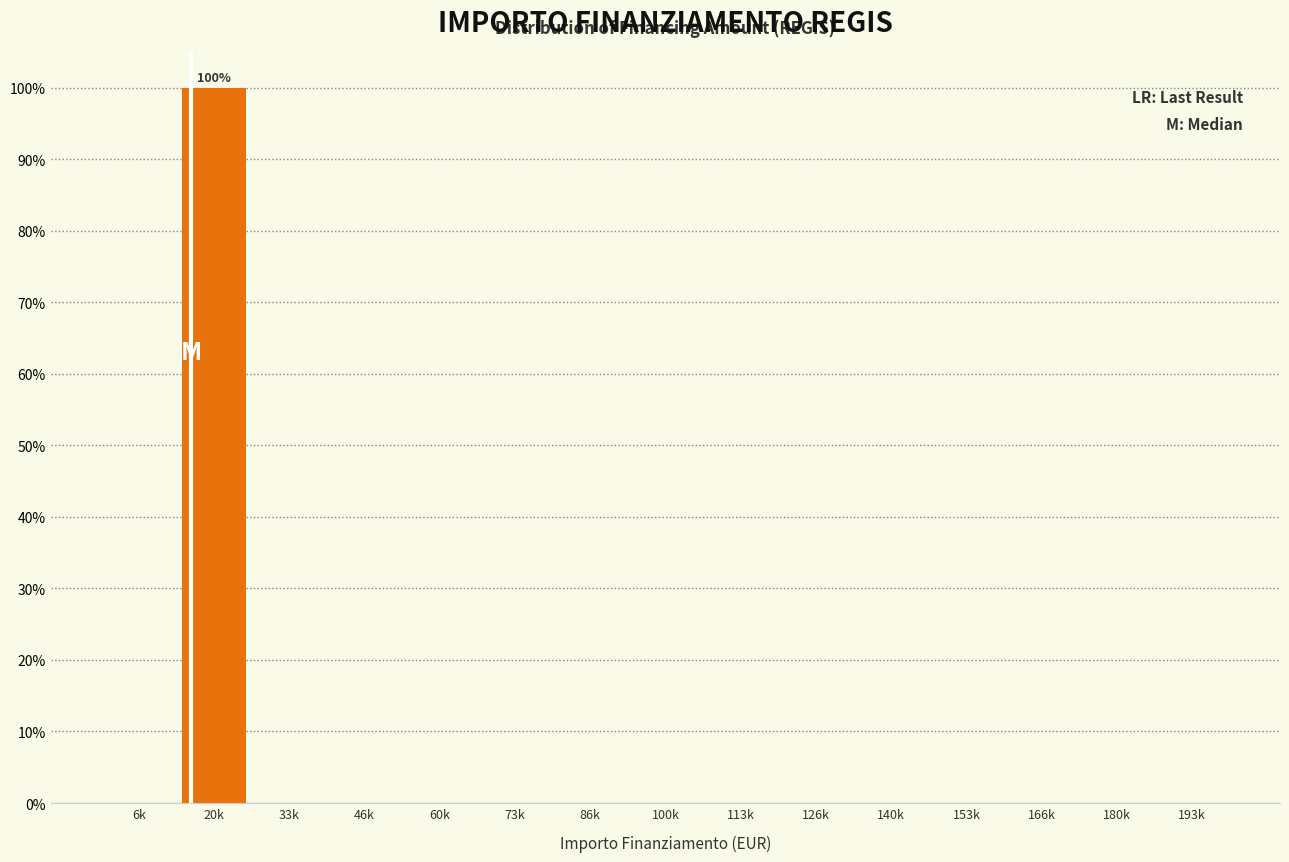

Reading left to right, transcribe all the data shown in this chart.

6k=0	20k=100	33k=0	46k=0	60k=0	73k=0	86k=0	100k=0	113k=0	126k=0	140k=0	153k=0	166k=0	180k=0	193k=0